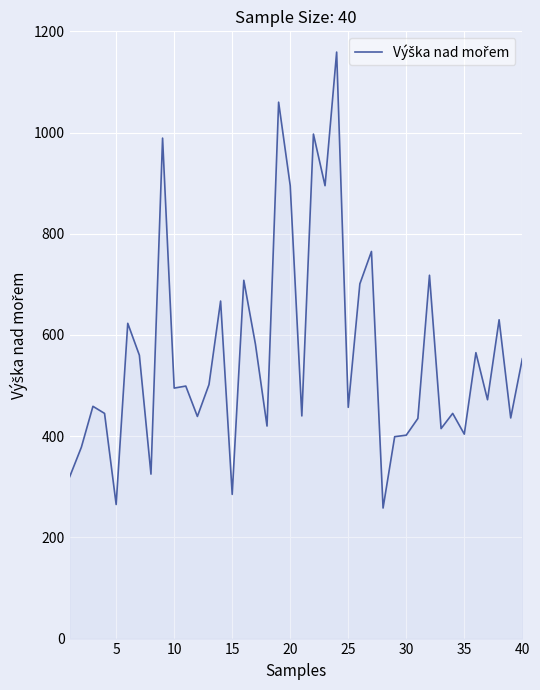

What is the maximum value shown in the chart?

1159